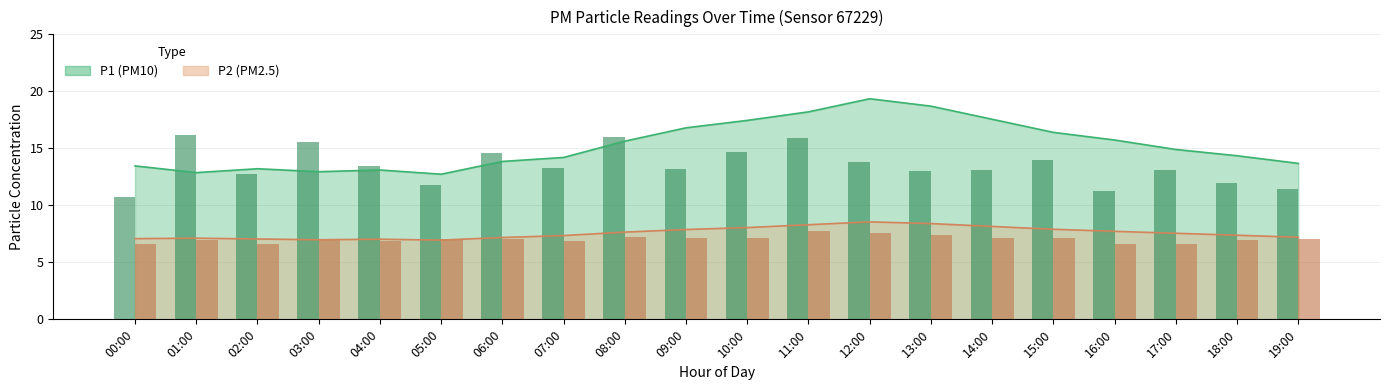

What is the value of the P2 bar at the 20th from the left?

7.2